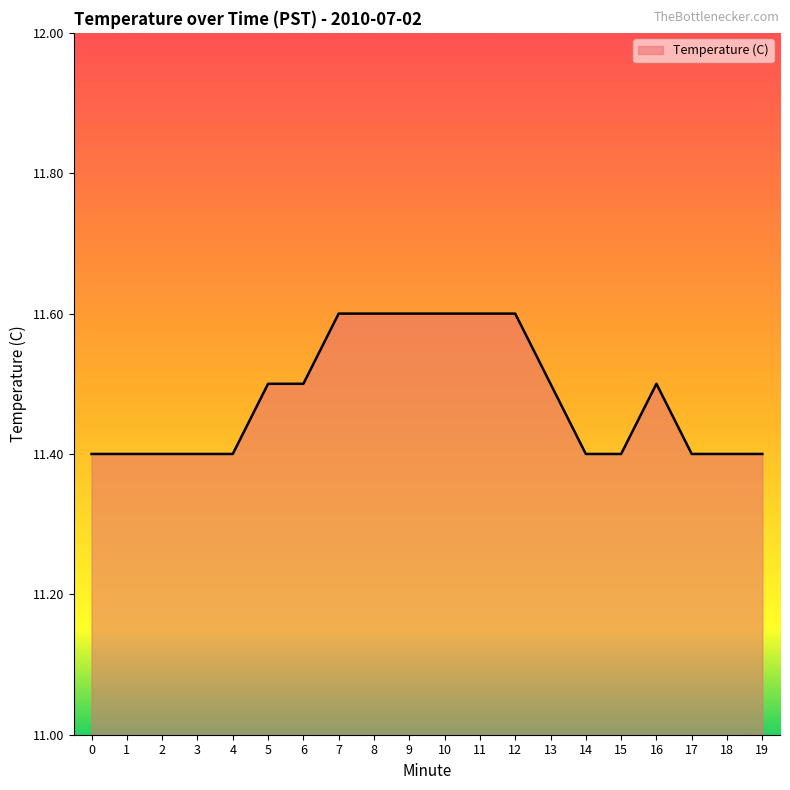

How many values are between 11 and 12?

20